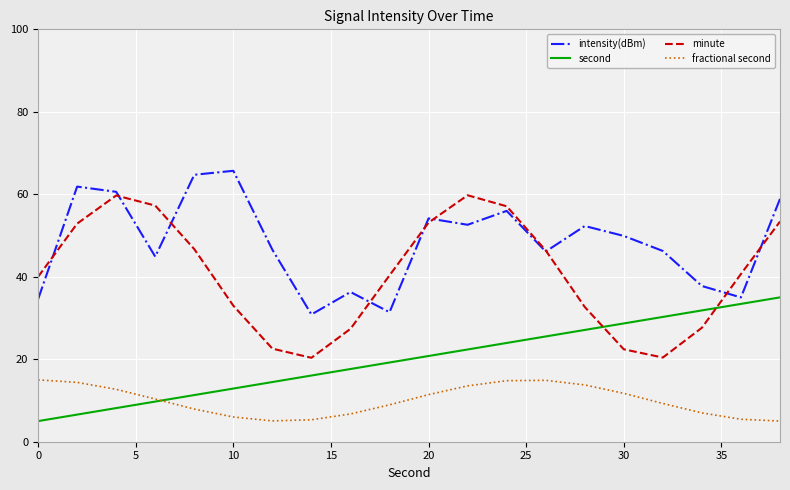

Which series has the largest total across all categories?

intensity(dBm)